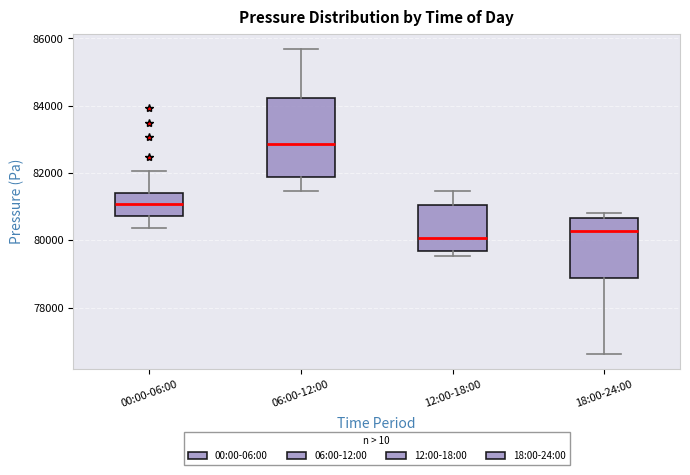

Reading left to right, read every box against the y-axis: the position of its median line, the range the box covers, and the ends of its whiskers. The values are not printed on the chart, so give them approximately, as read against the axis.

00:00-06:00: median 81000, box 80800 to 81400, whiskers 80400 to 82000
06:00-12:00: median 82800, box 81800 to 84200, whiskers 81400 to 85600
12:00-18:00: median 80000, box 79600 to 81000, whiskers 79600 (just below the box's lower edge) to 81400
18:00-24:00: median 80200, box 78800 to 80600, whiskers 76600 to 80800